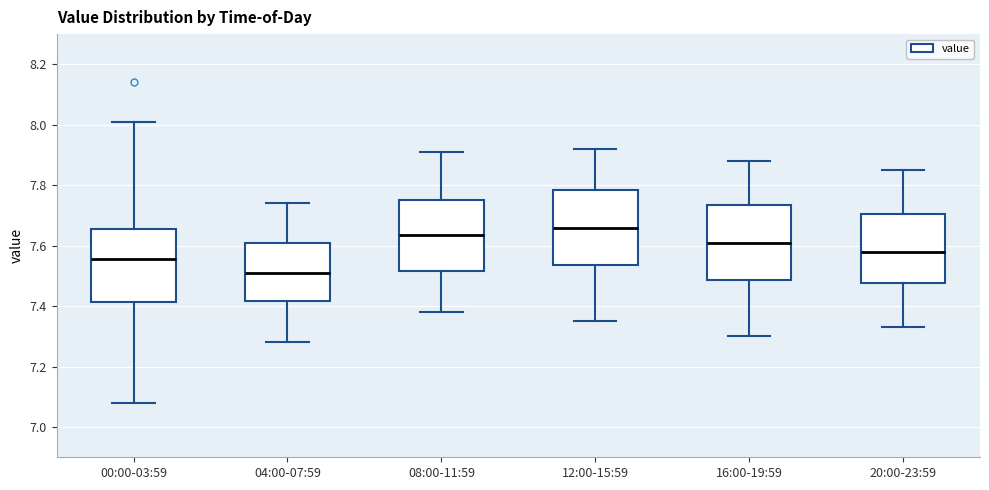

Which box's median line is the lowest?

04:00-07:59